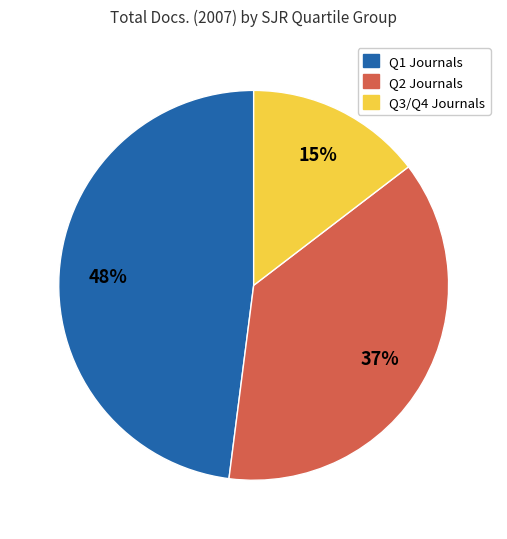

To the nearest percent, what is the average slice percentage?

33%